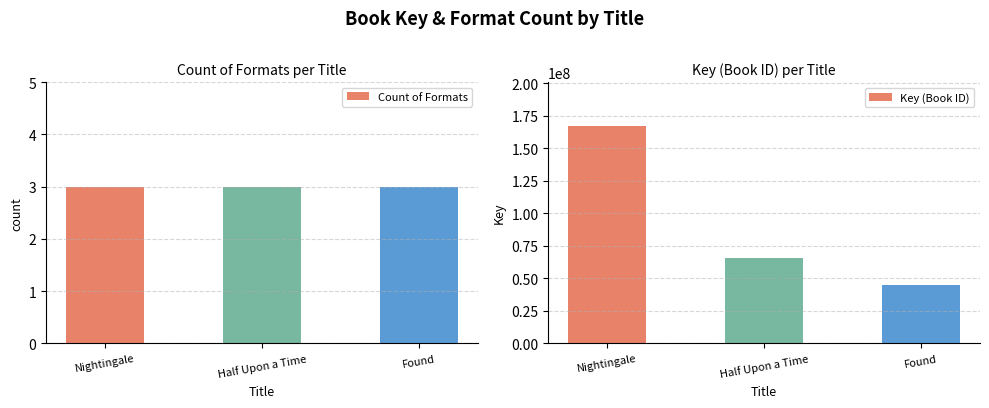

What is the label of the 3rd bar from the left?

Found